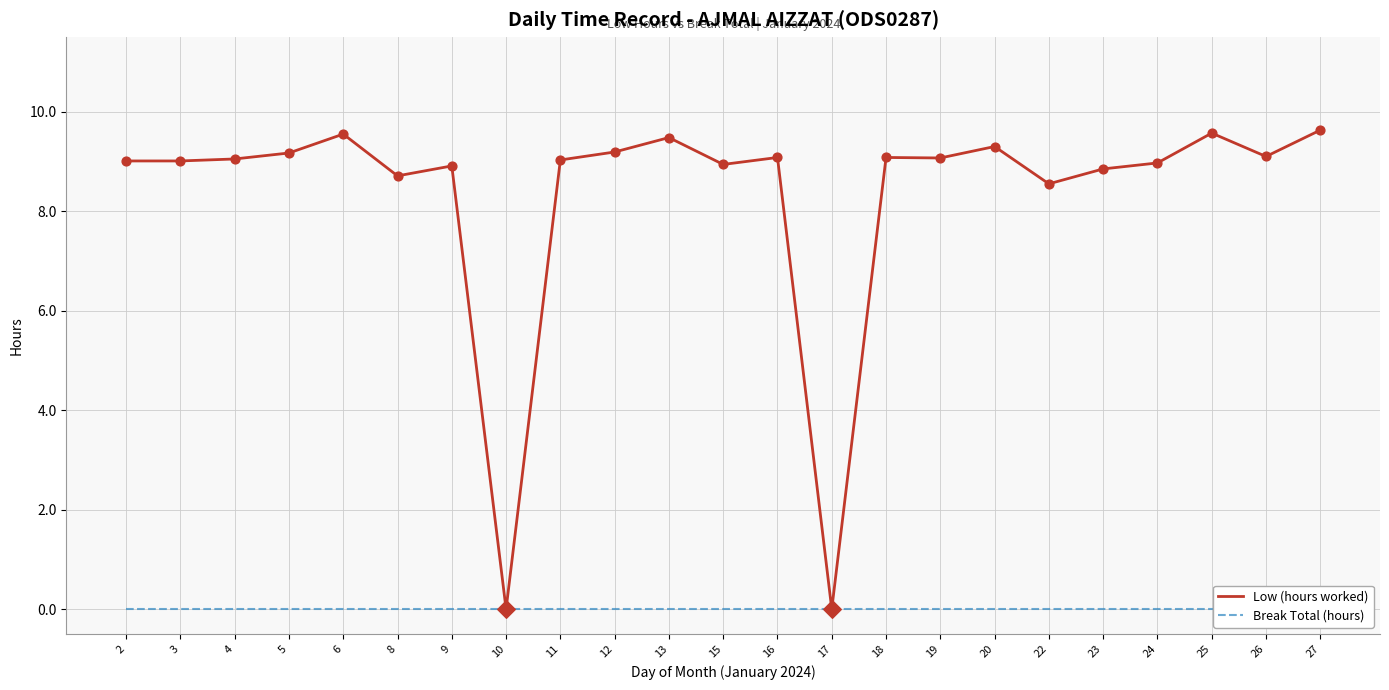

Which series reaches the maximum Y coordinate?

Low (hours worked)